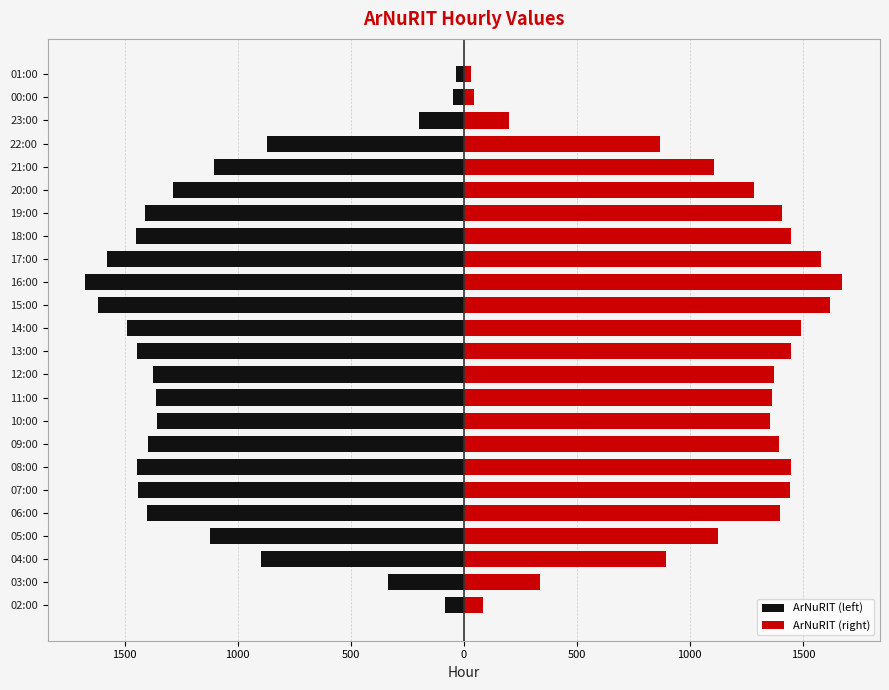

How many data points in ArNuRIT (left) are above -1363?

11